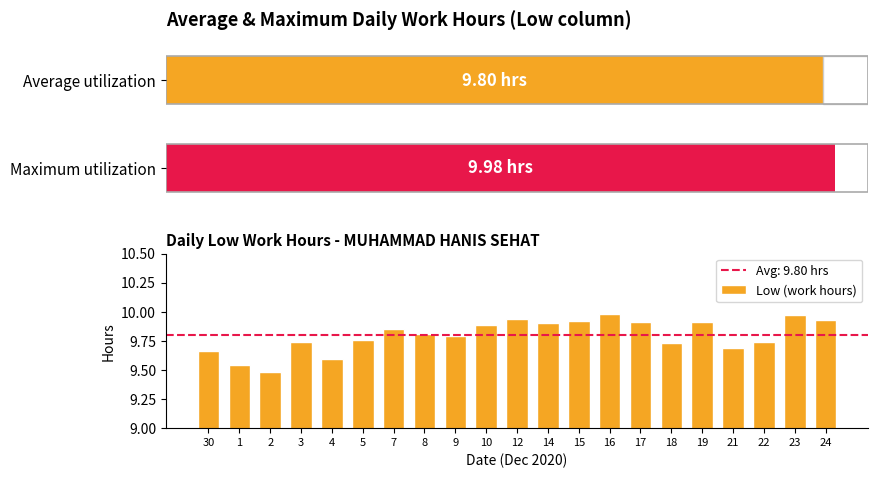

True or false: the data shows 9.7 at 3.

True